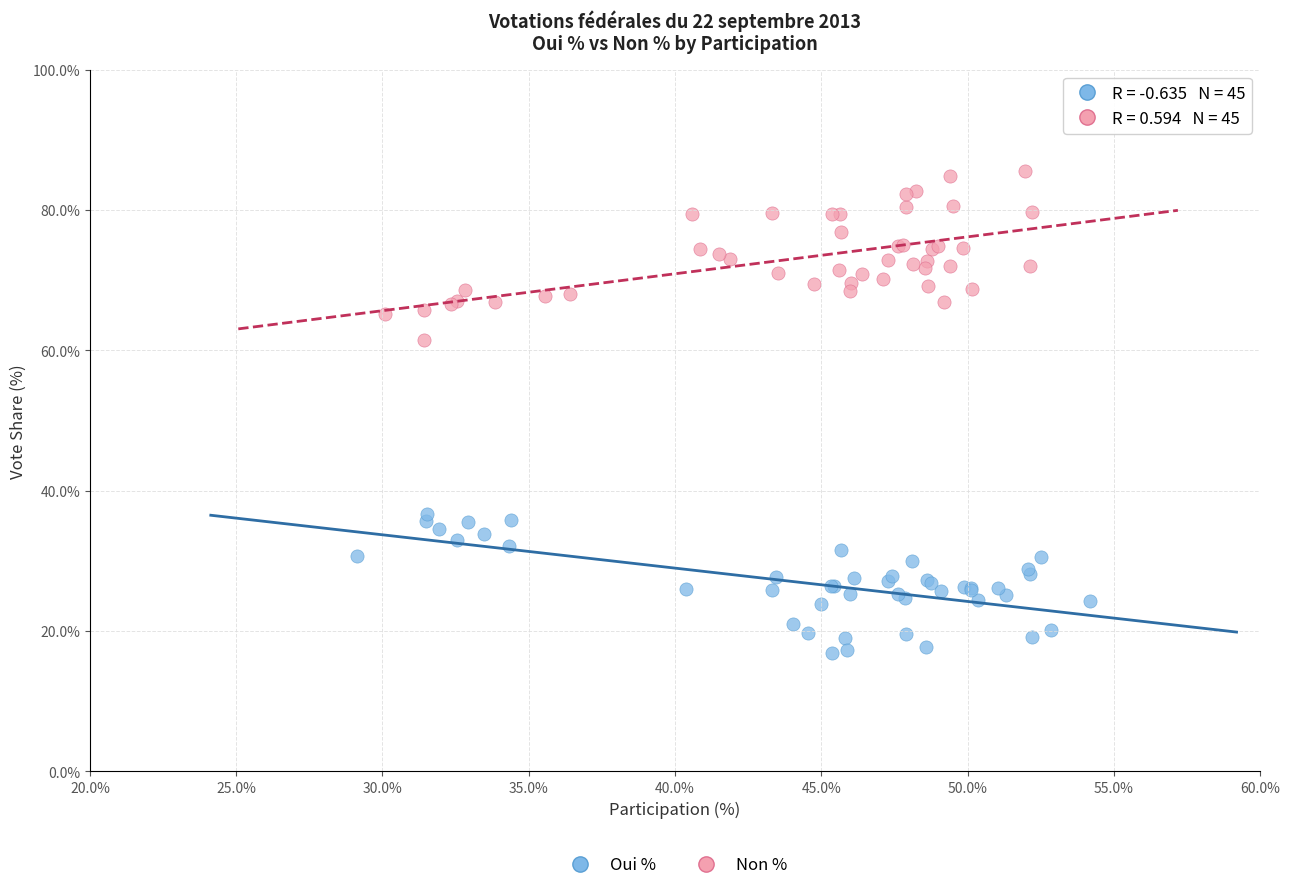

What are all the series names shown in the legend?

Oui %, Non %